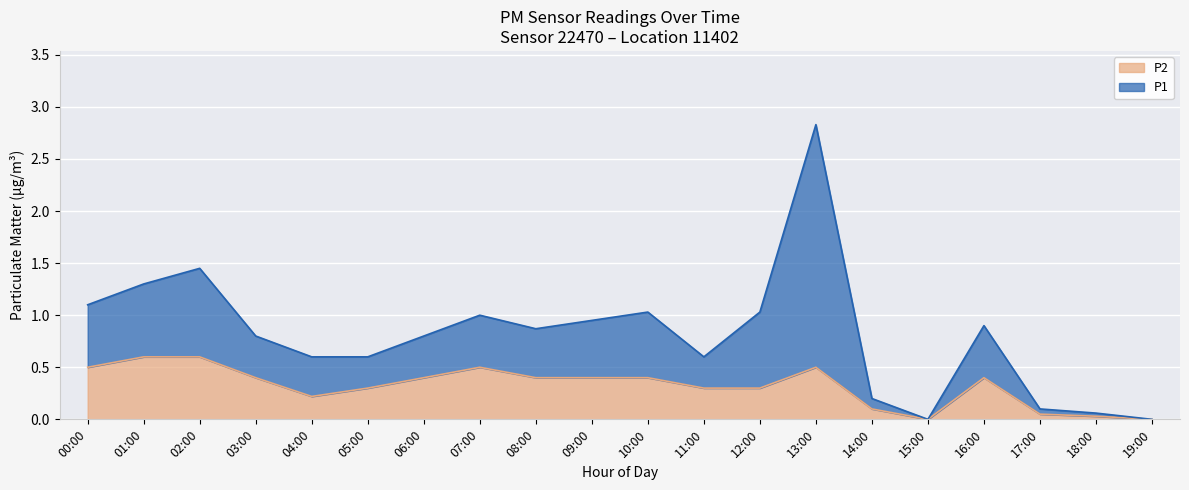

How many points are lower than both their immediate neighbors (excluding endpoints)?

2